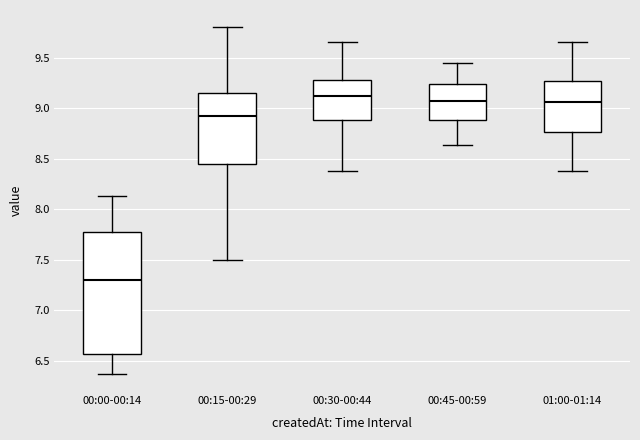

Comparing the boxes themselves (not the whiskers), which one is the tallest?

00:00-00:14